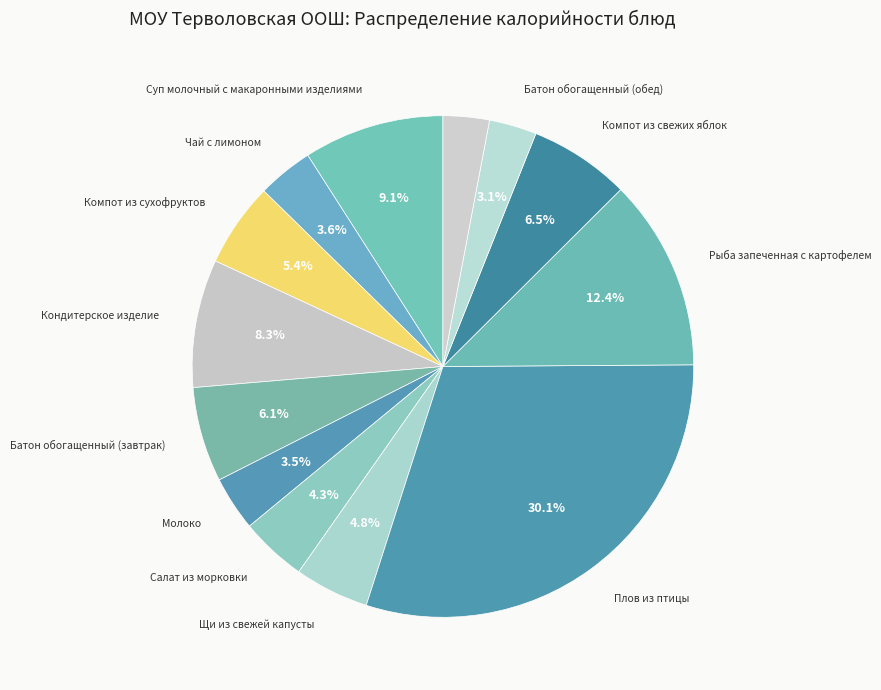

To the nearest percent, what is the average slice percentage?

8%